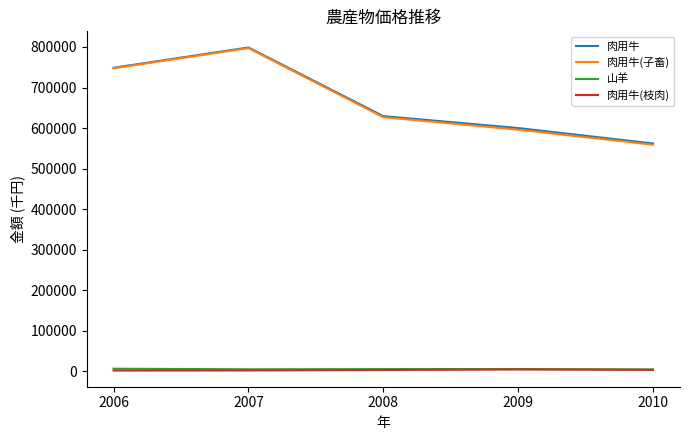

True or false: 肉用牛(子畜) and 肉用牛(枝肉) cross at least once.

False